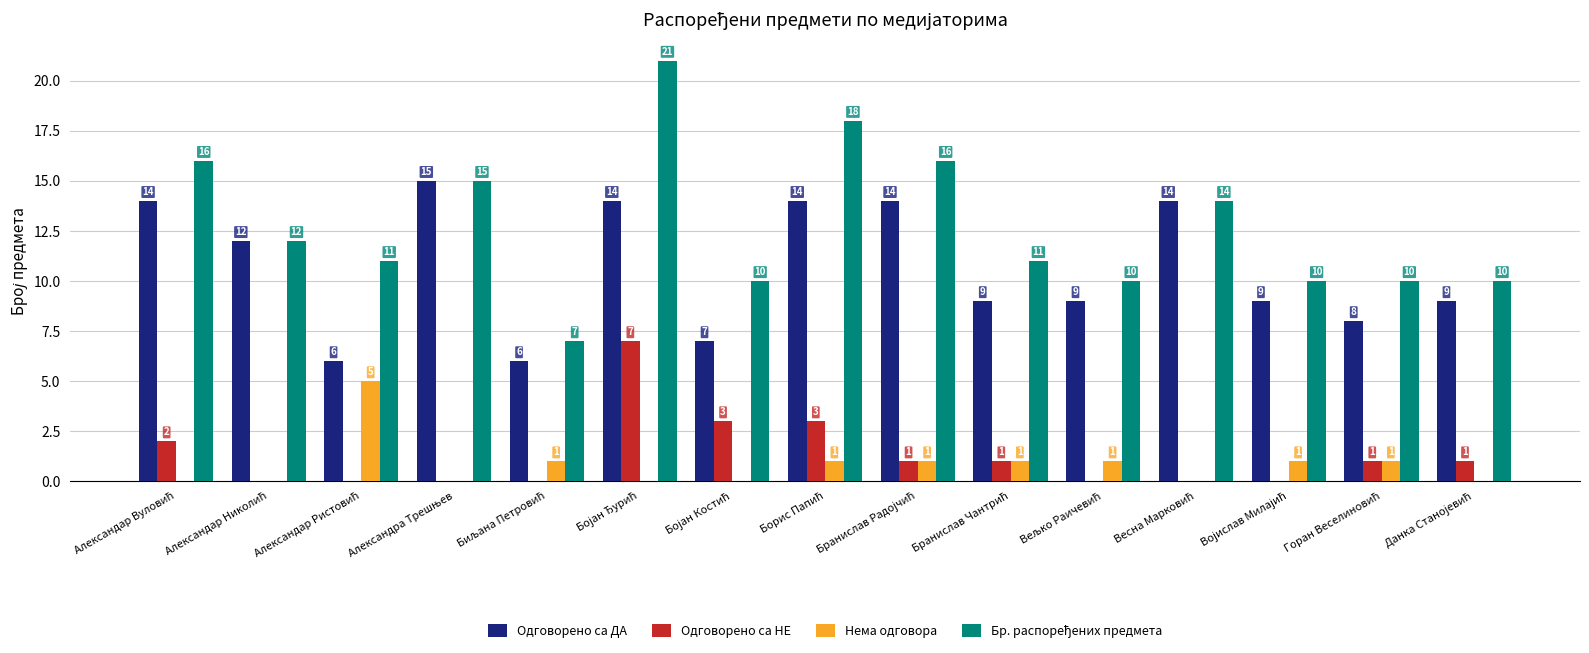

What is the maximum value shown in the chart?

21